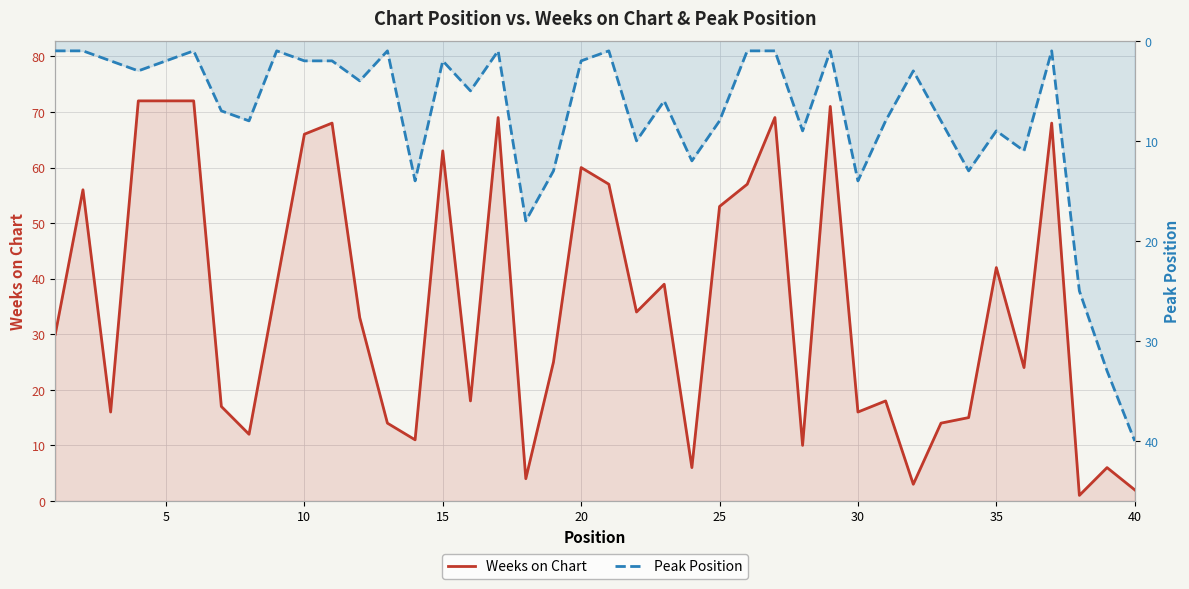

How many interior local peaks does the Weeks on Chart series have?

12